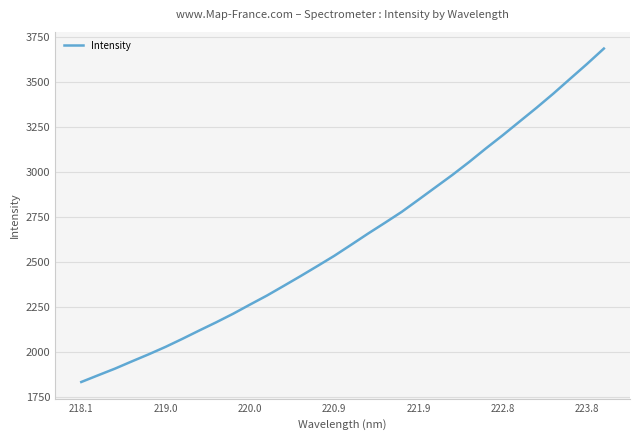

What is the maximum value shown in the chart?

3683.3